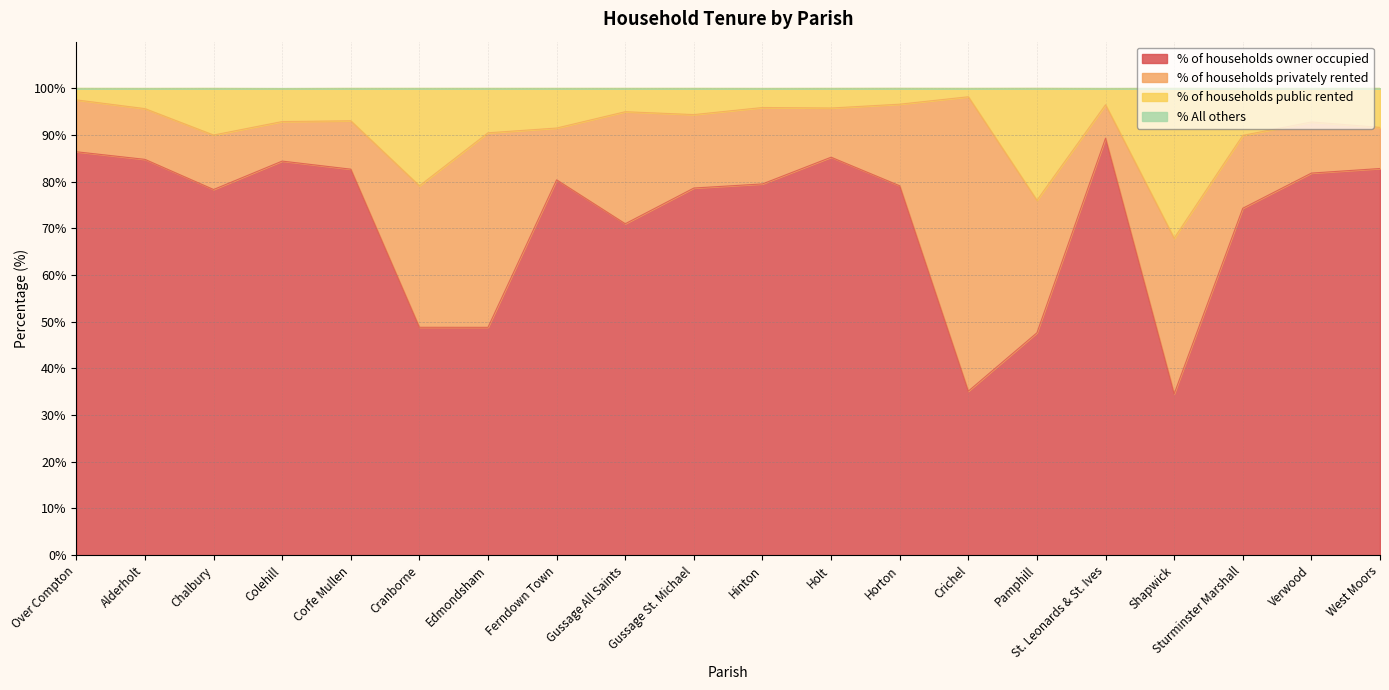

What position from the left is Gussage All Saints?

9